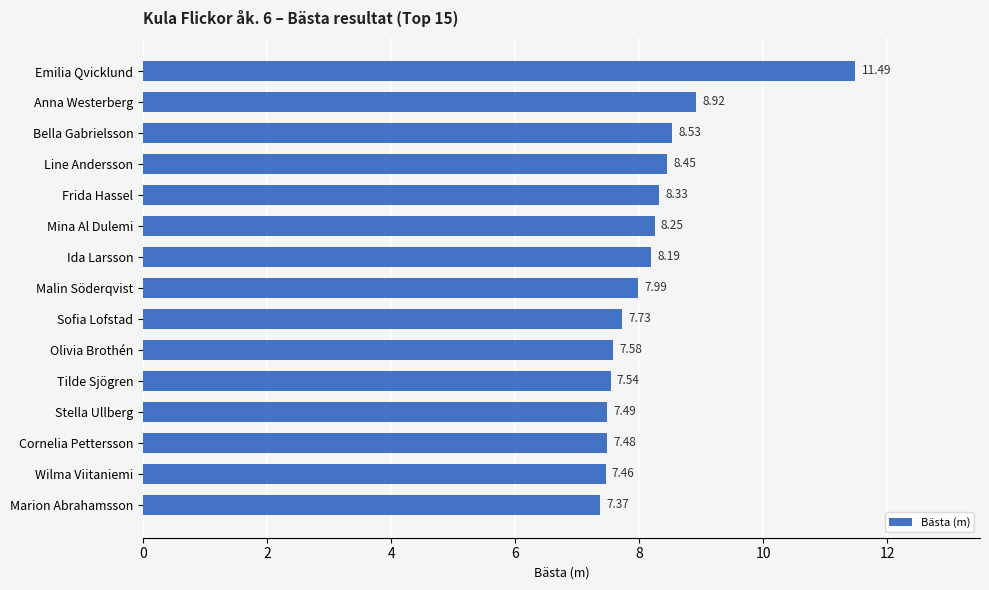

At which label is the value closest to 9?

Anna Westerberg